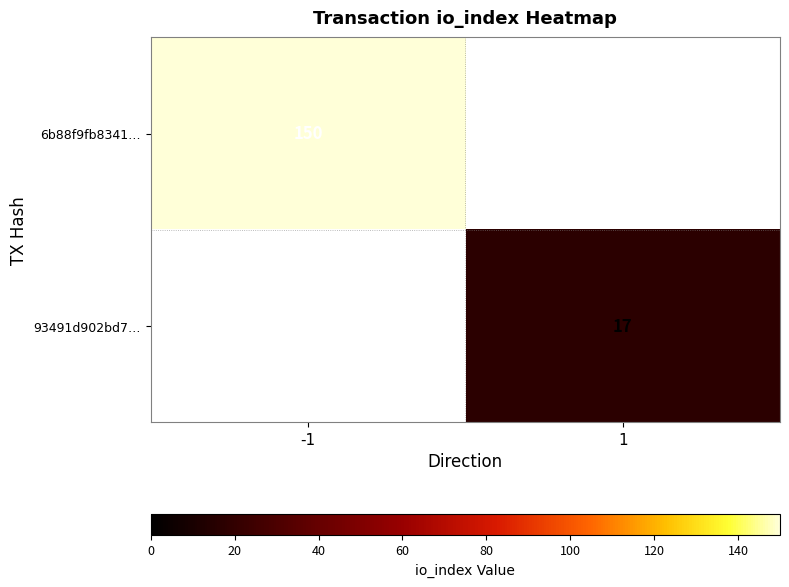

True or false: 6b88f9fb8341… has a value of 88 at -1.

False